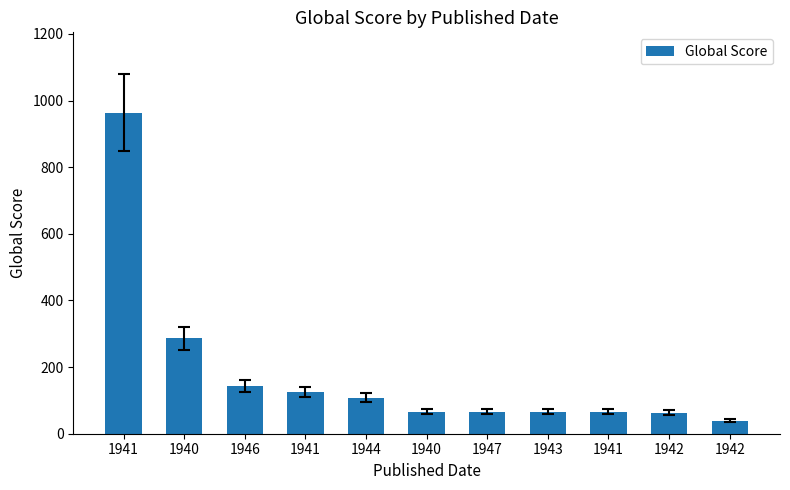

What is the greatest value displayed?

964